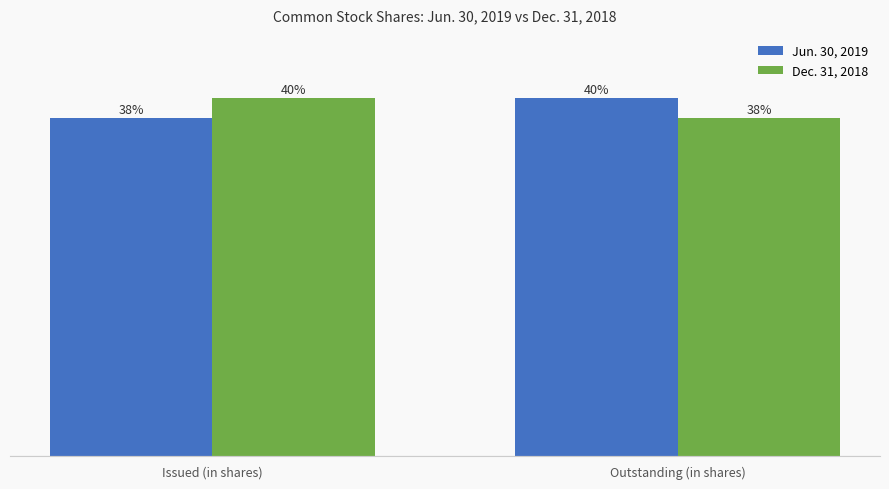

At Issued (in shares), list the series in order from largest to smallest.

Dec. 31, 2018, Jun. 30, 2019